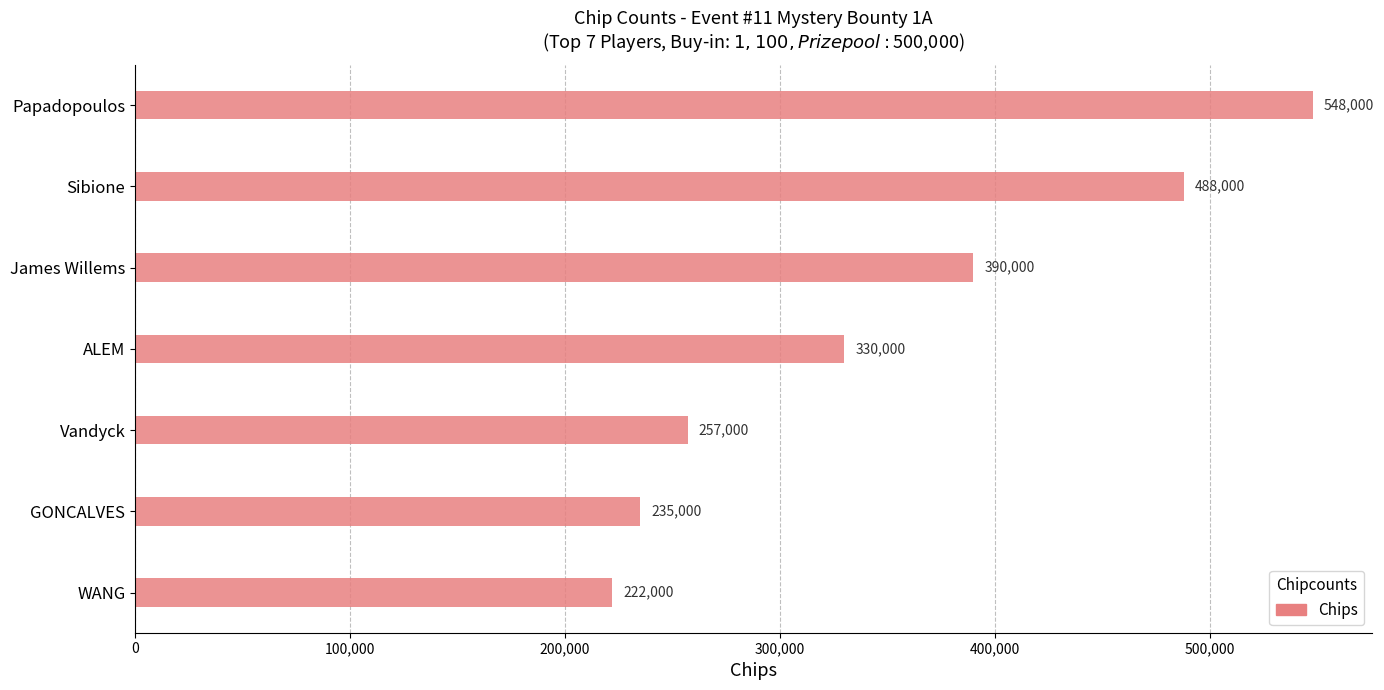

Where is the data nearest to the value 385000?

James Willems